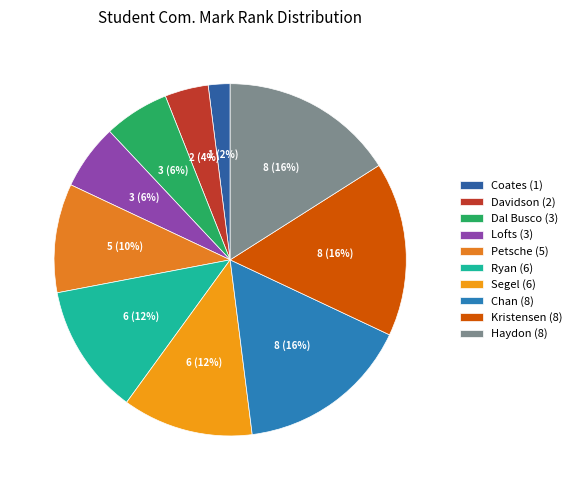

How many segments does this pie chart have?

10